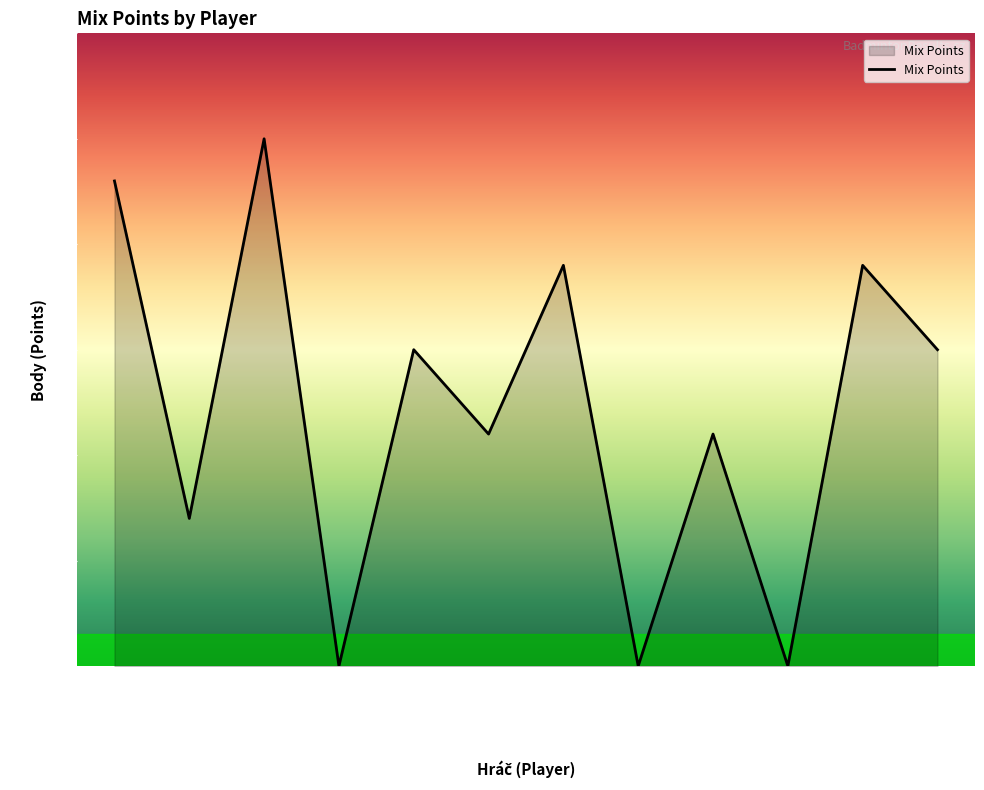

Count the number of data series in this chart.

1